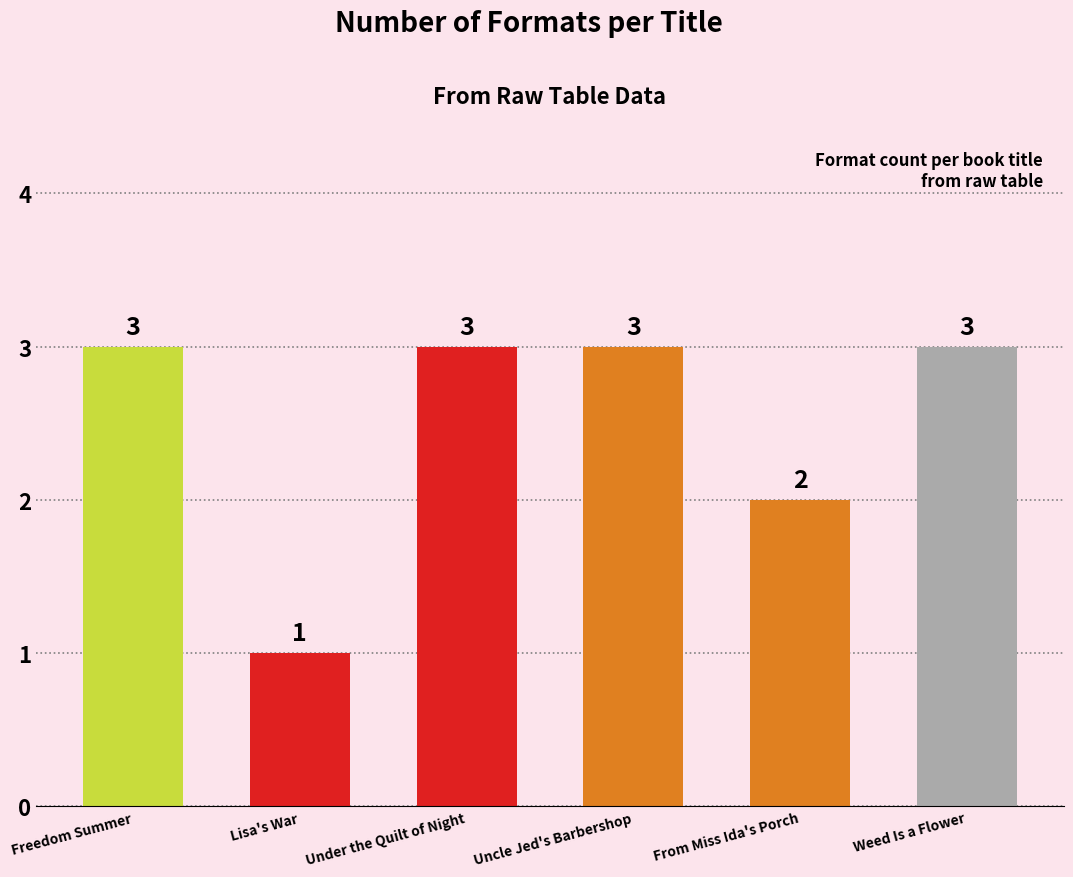

Reading left to right, extract all data points from this chart.

3	1	3	3	2	3